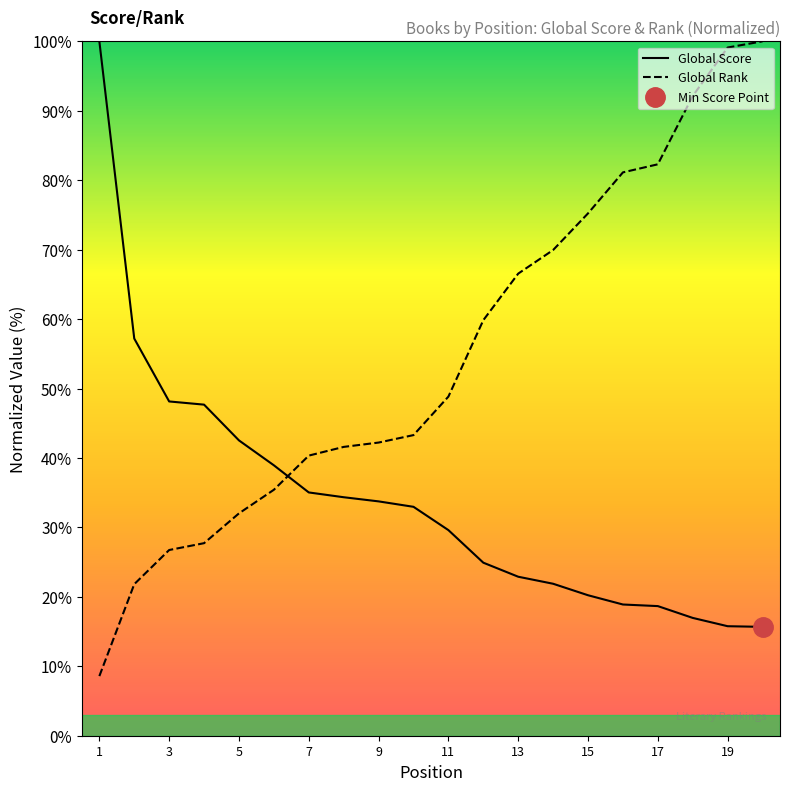

What is the difference between the maximum and minimum values in the Global Score series?

84.3